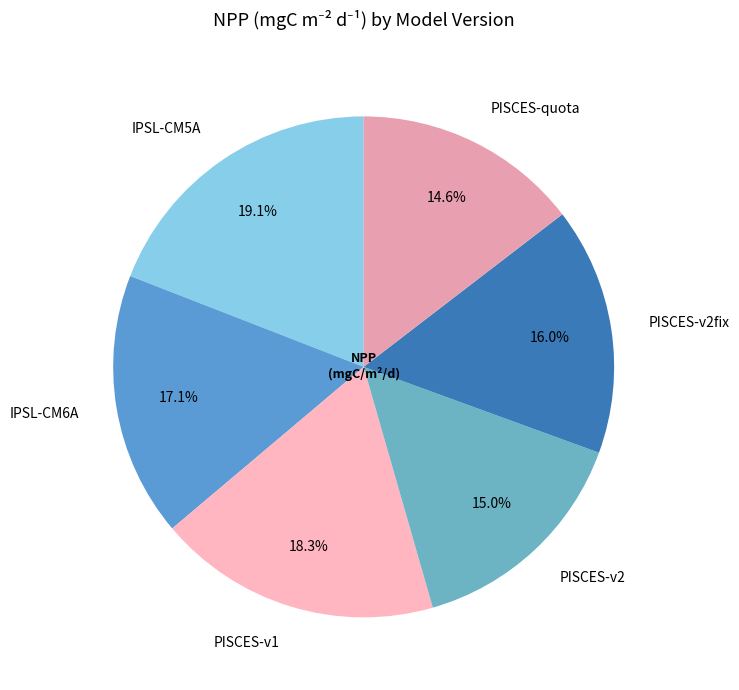

Is it true that IPSL-CM5A is 19% of the pie?

True